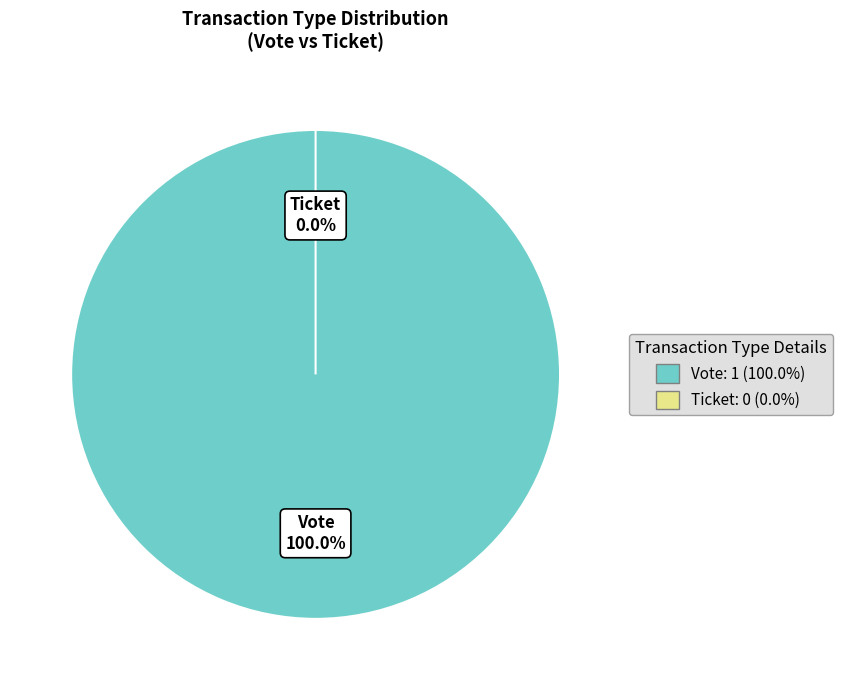

To the nearest percent, what portion does Vote represent?

100%